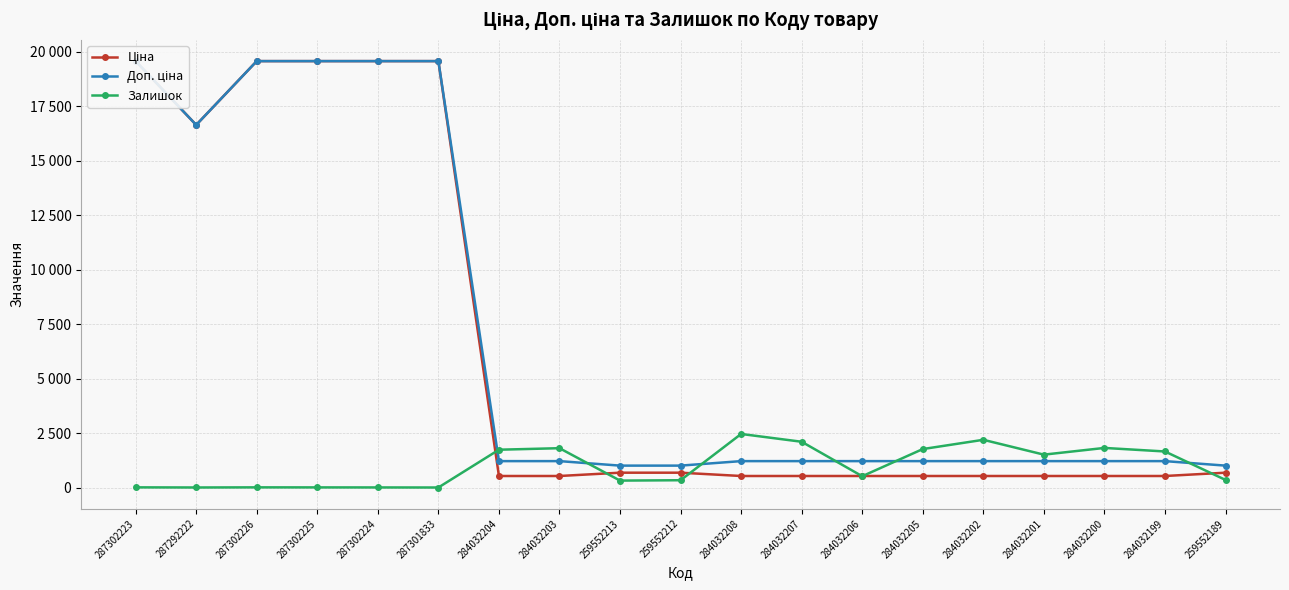

Read the Залишок value at 284032199.

1653.0